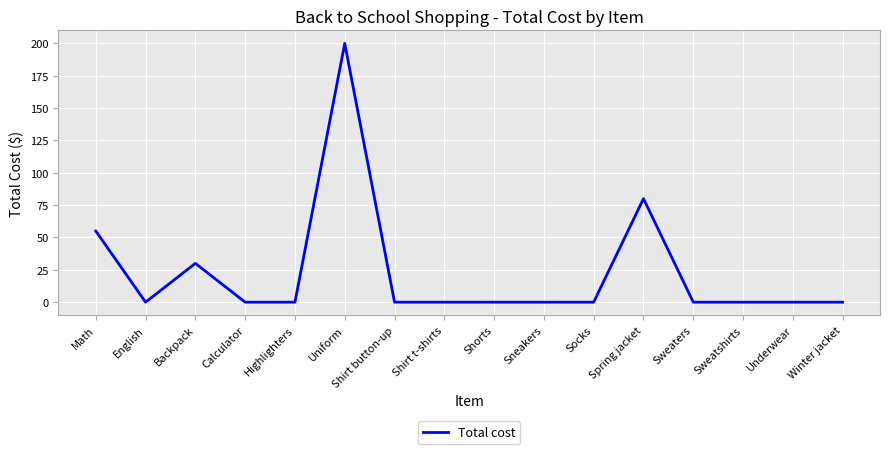

Which category has the highest value across all series?

Uniform